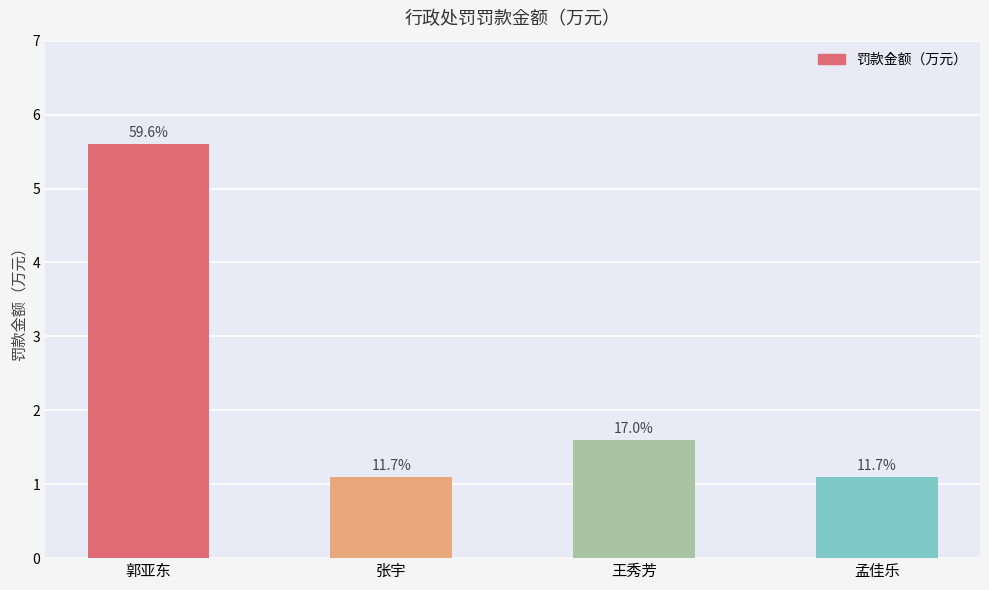

Does the chart contain any negative values?

No